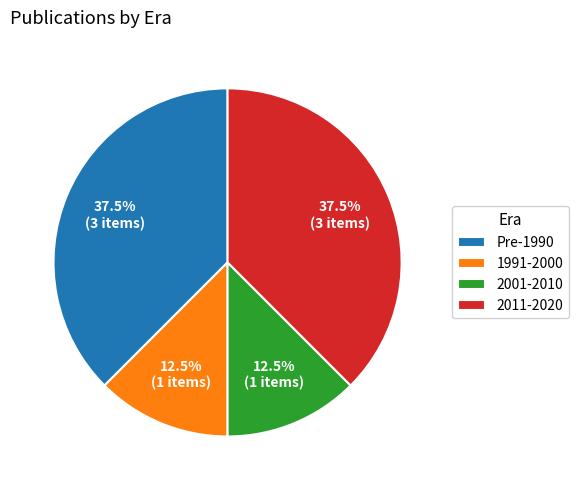

Is there any slice that represents more than half of the pie?

No